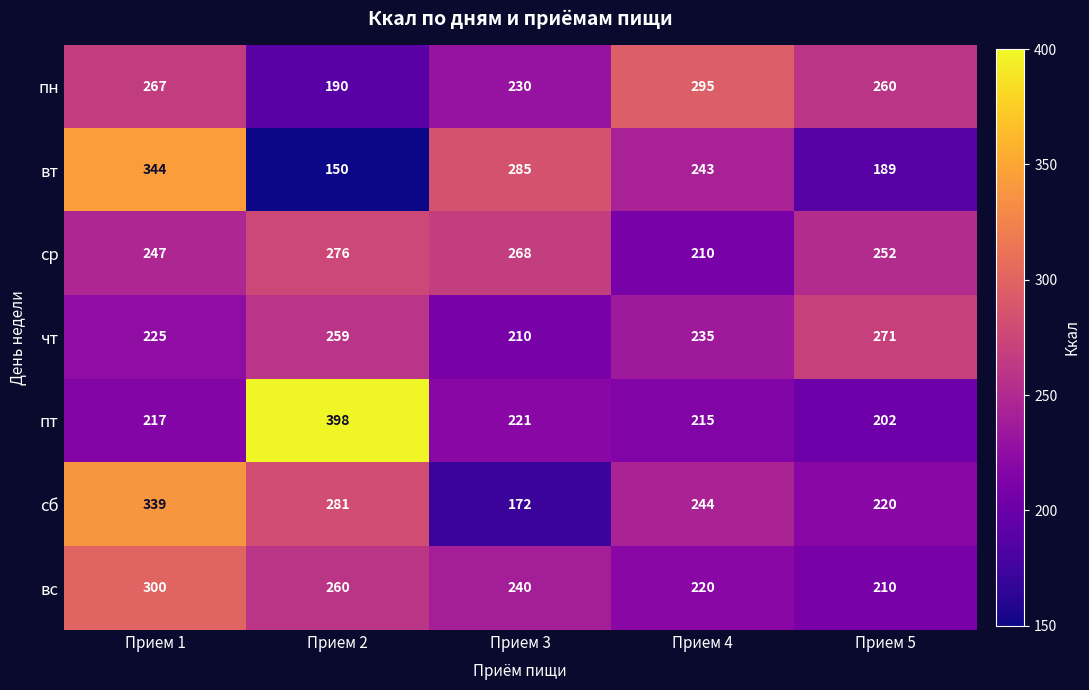

Which series changed the most between Прием 1 and Прием 2?

вт